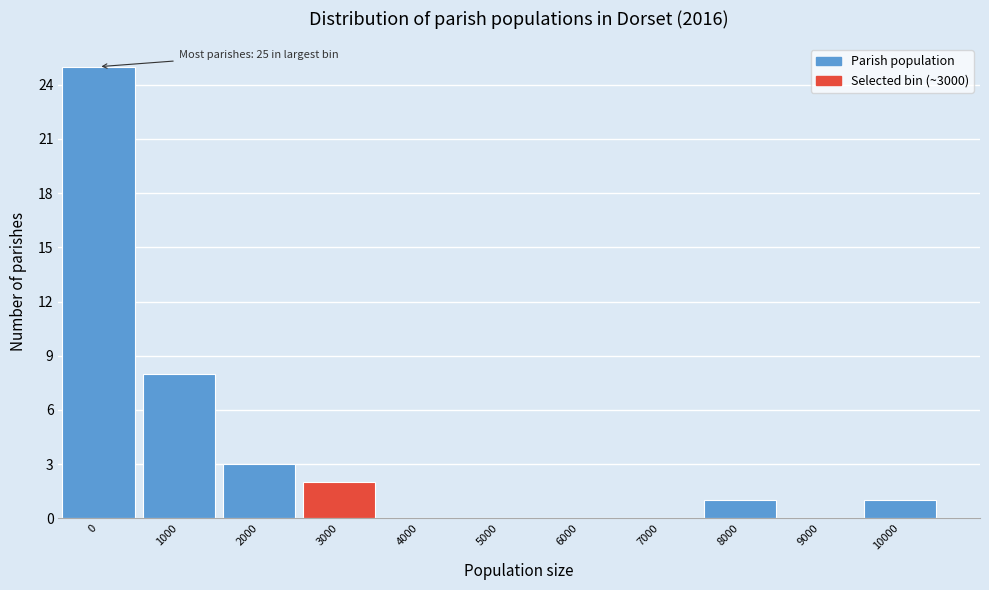

Reading right to left, what are all the values shown in this chart?

10000=1	9000=0	8000=1	7000=0	6000=0	5000=0	4000=0	3000=2	2000=3	1000=8	0=25